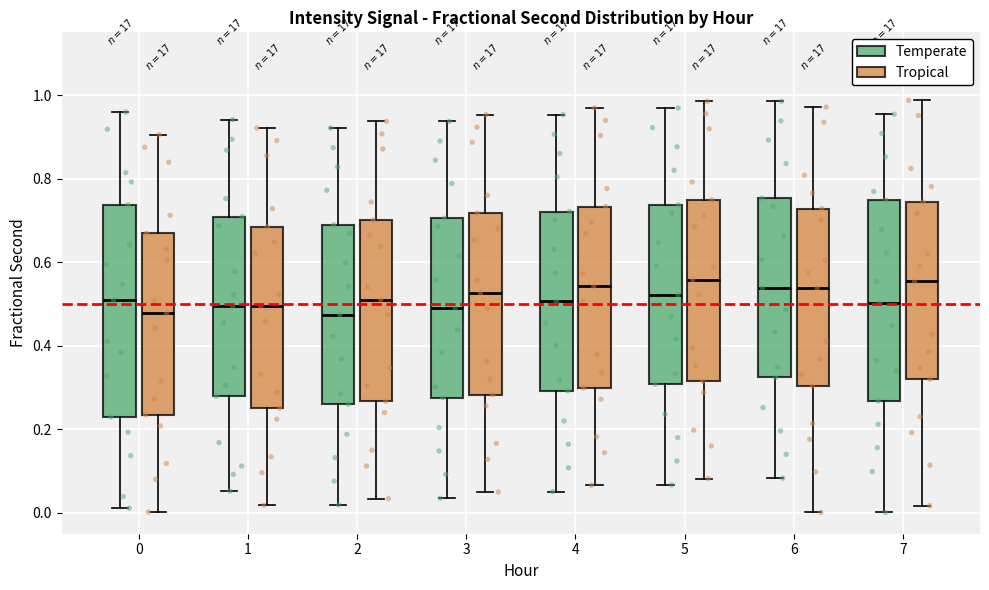

Reading left to right, read every box against the y-axis: the position of its median line, the range the box covers, and the ends of its whiskers. The values are not printed on the chart, so give them approximately, as read against the axis.

0 (Temperate): median 0.50, box 0.24 to 0.74, whiskers 0.02 to 0.96
0 (Tropical): median 0.48, box 0.24 to 0.66, whiskers 0.00 to 0.90
1 (Temperate): median 0.50, box 0.28 to 0.70, whiskers 0.06 to 0.94
1 (Tropical): median 0.50, box 0.26 to 0.68, whiskers 0.02 to 0.92
2 (Temperate): median 0.48, box 0.26 to 0.68, whiskers 0.02 to 0.92
2 (Tropical): median 0.52, box 0.26 to 0.70, whiskers 0.04 to 0.94
3 (Temperate): median 0.50, box 0.28 to 0.70, whiskers 0.04 to 0.94
3 (Tropical): median 0.52, box 0.28 to 0.72, whiskers 0.06 to 0.96
4 (Temperate): median 0.50, box 0.30 to 0.72, whiskers 0.06 to 0.96
4 (Tropical): median 0.54, box 0.30 to 0.74, whiskers 0.06 to 0.96
5 (Temperate): median 0.52, box 0.30 to 0.74, whiskers 0.06 to 0.96
5 (Tropical): median 0.56, box 0.32 to 0.74, whiskers 0.08 to 0.98
6 (Temperate): median 0.54, box 0.32 to 0.76, whiskers 0.08 to 0.98
6 (Tropical): median 0.54, box 0.30 to 0.72, whiskers 0.00 to 0.98
7 (Temperate): median 0.50, box 0.26 to 0.74, whiskers 0.00 to 0.96
7 (Tropical): median 0.56, box 0.32 to 0.74, whiskers 0.02 to 0.98